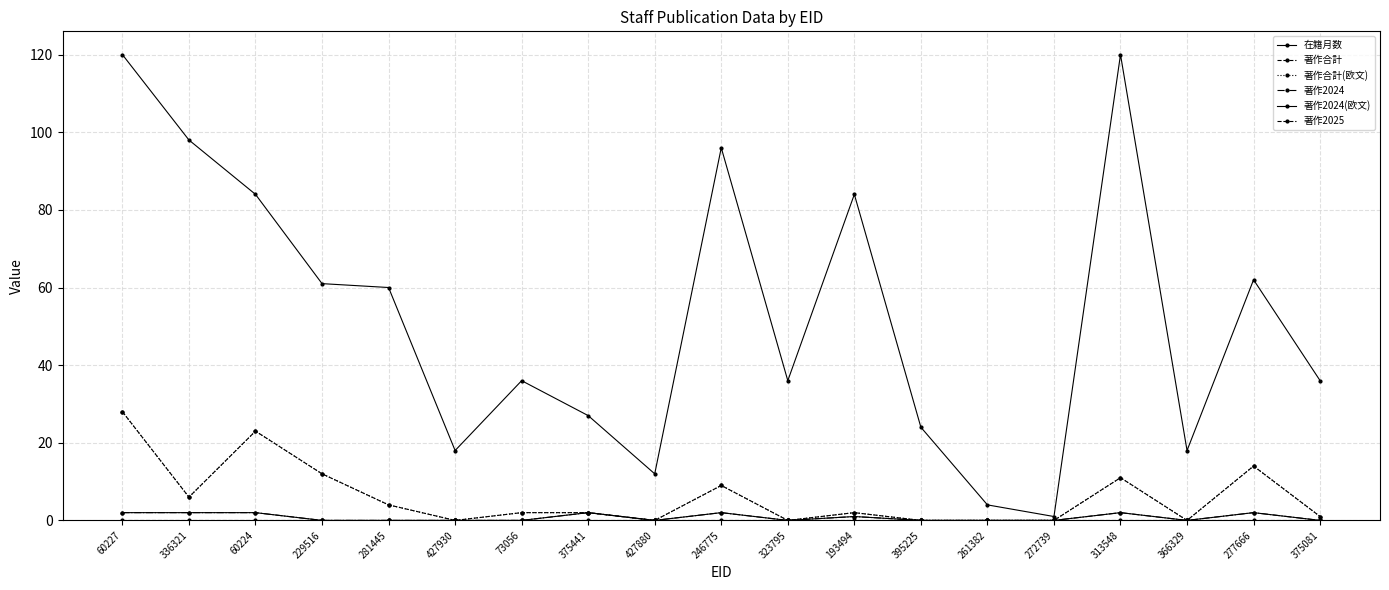

How many positive values does the 著作合計(欧文) series have?

12